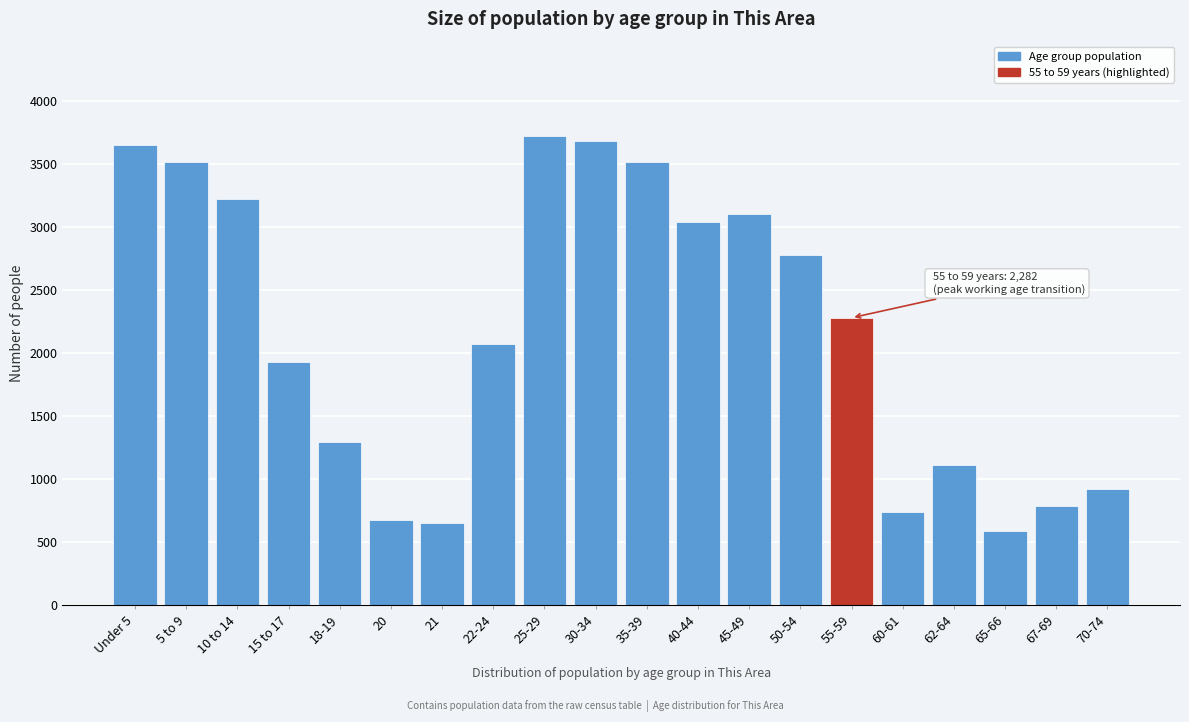

What is the label of the 2nd bar from the right?

67-69